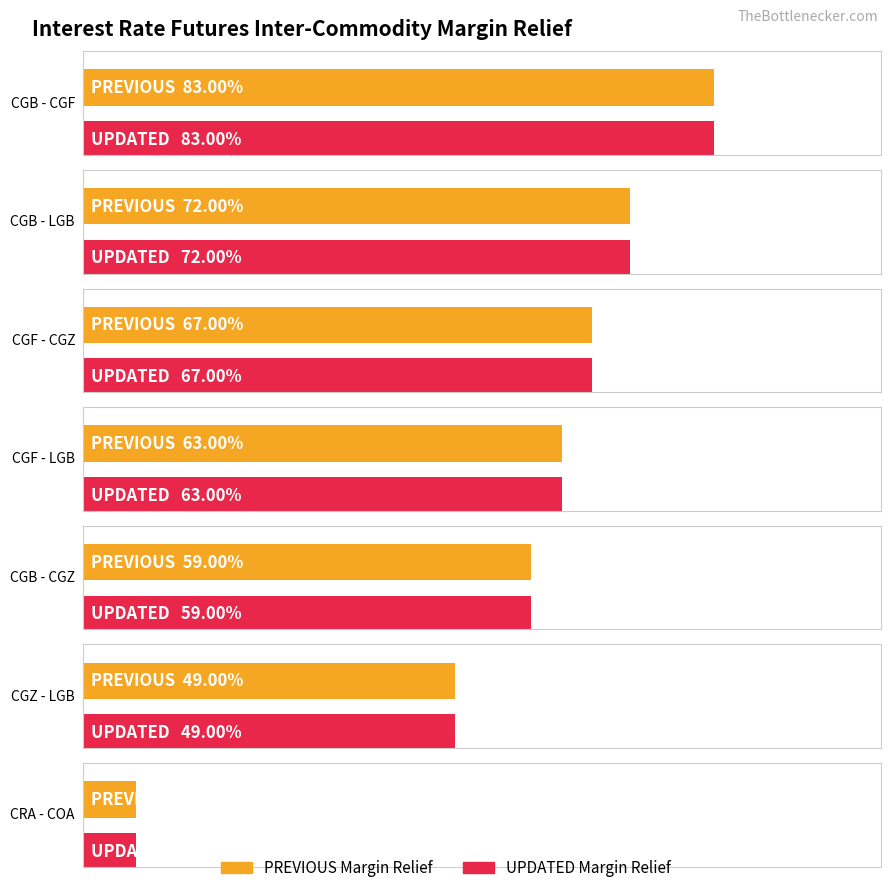

What is the maximum value for PREVIOUS Margin Relief?

0.8